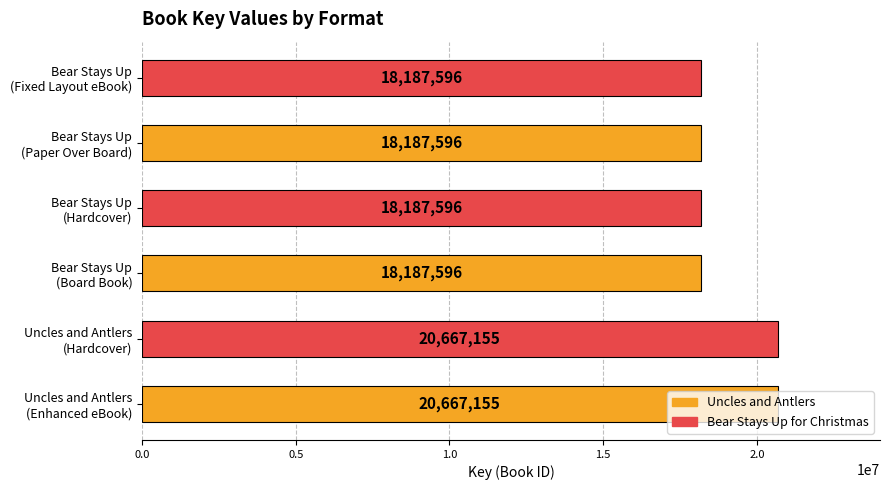

Does the chart contain any negative values?

No